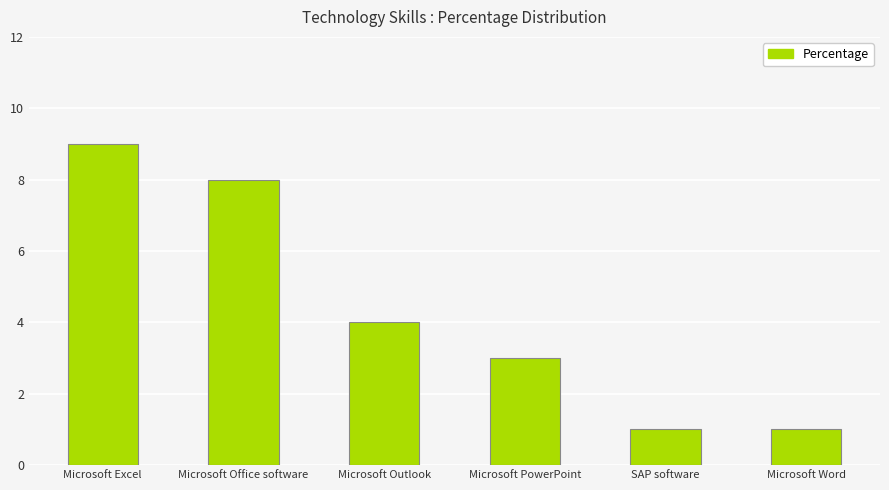

How many values are between 1 and 8?

5